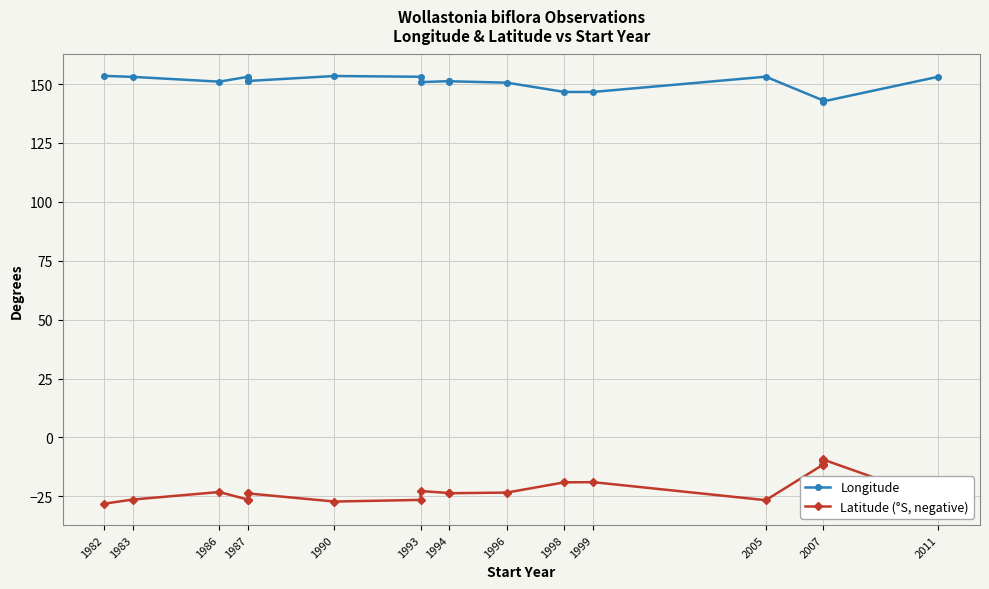

List the series in order of their peak value, highest first.

Longitude, Latitude (°S, negative)